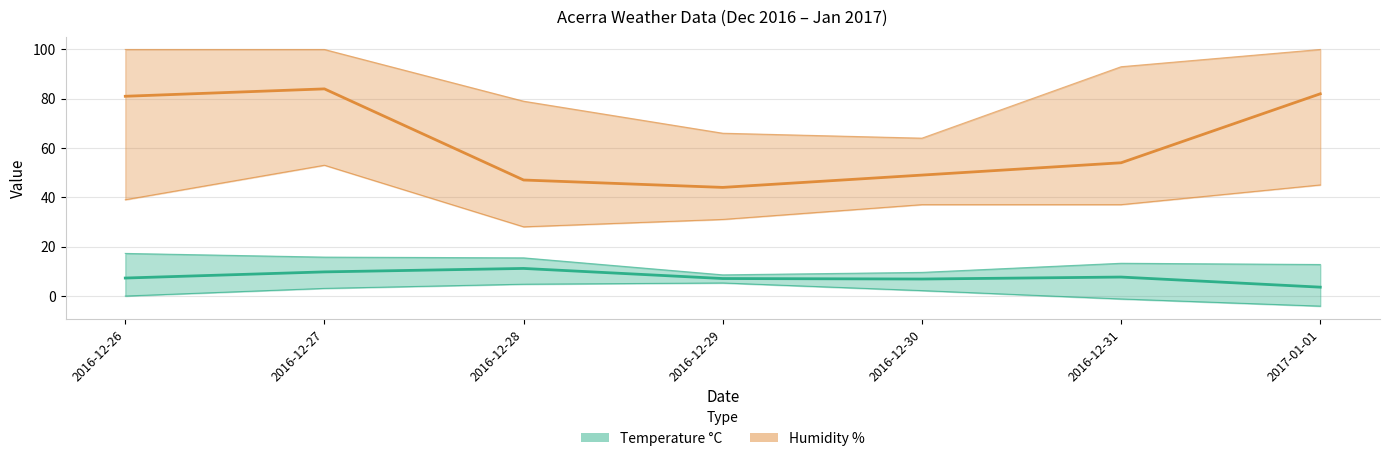

What is the difference between the maximum and second lowest values in the Temp MED series?

4.3